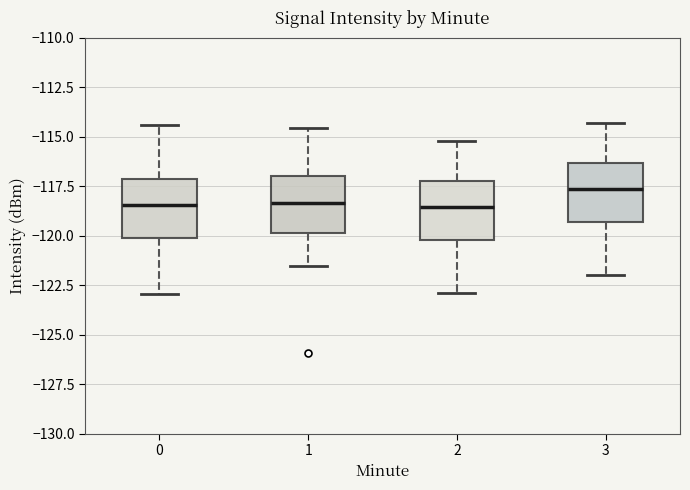

Which box's median line is the highest?

3